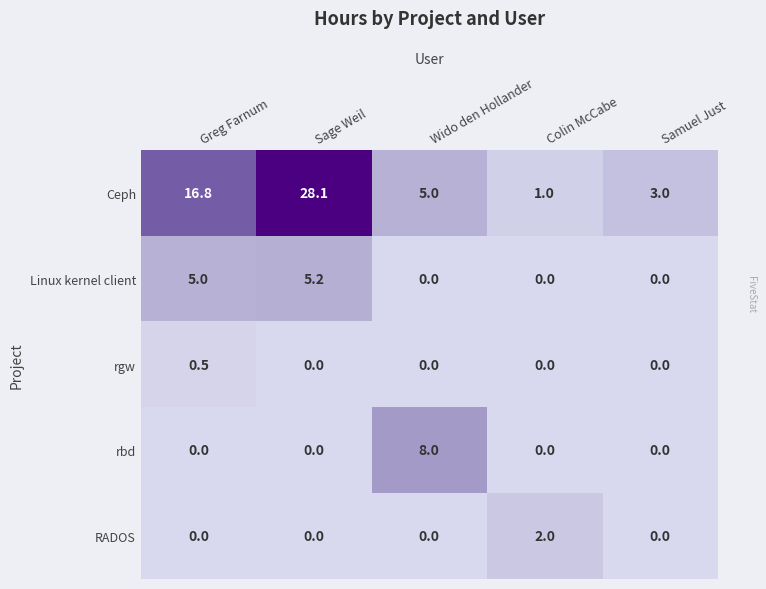

What is the average value of the rbd series?

1.6